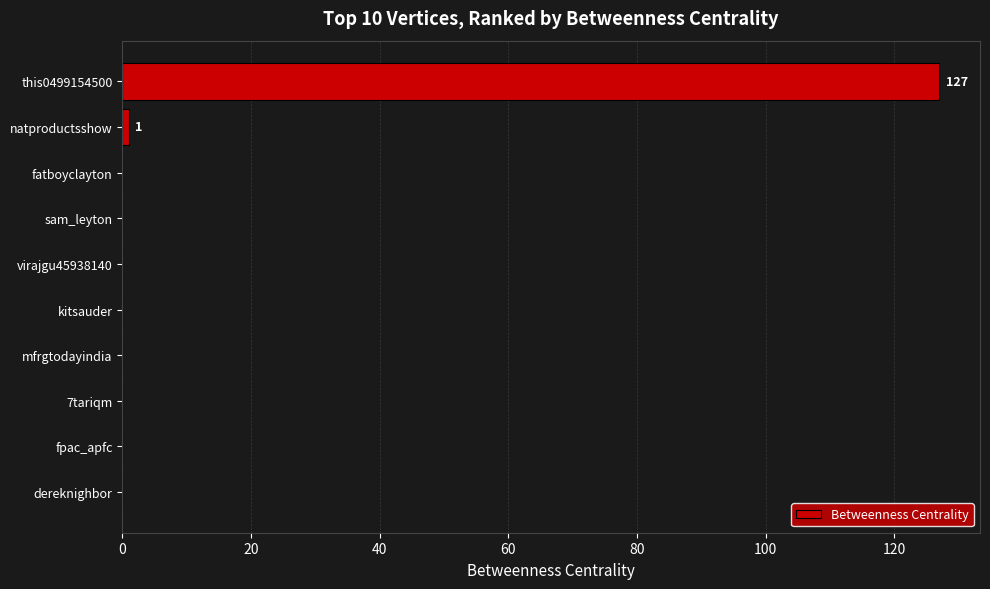

What is the maximum value shown in the chart?

127